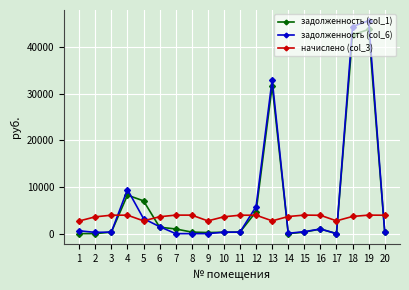

True or false: задолженность (col_1) and начислено (col_3) cross at least once.

True